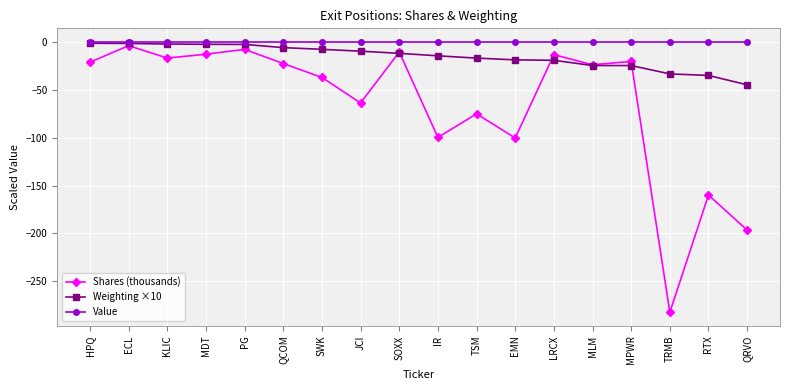

What is the total value across all series at MPWR?

-45.2